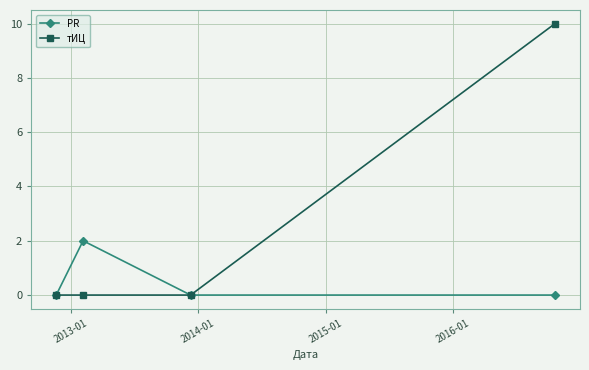

True or false: тИЦ has more than 1 points higher than both neighbors.

False